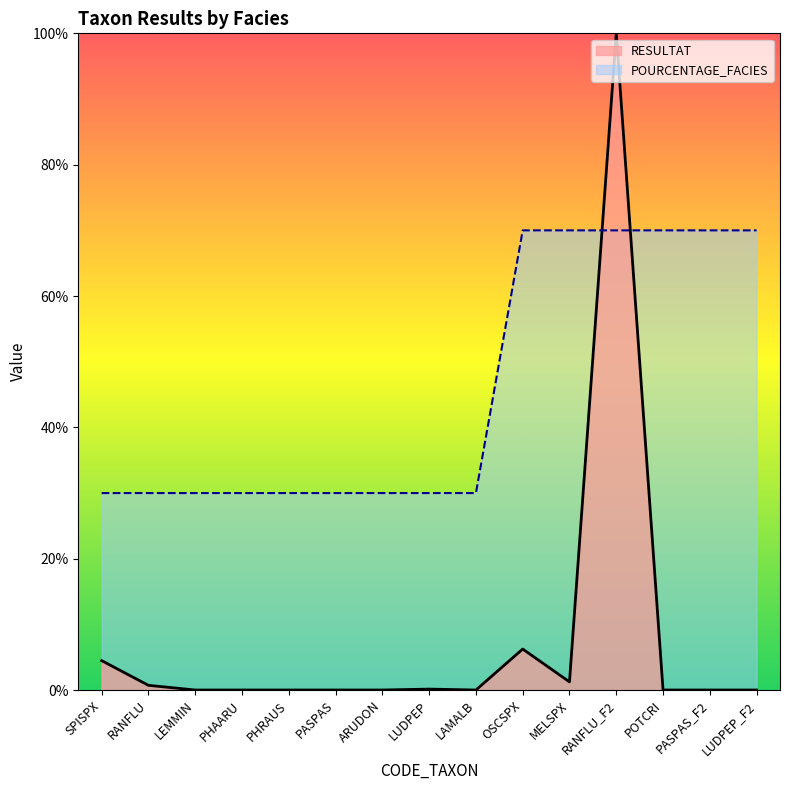

What is the label of the 7th point from the left?

ARUDON